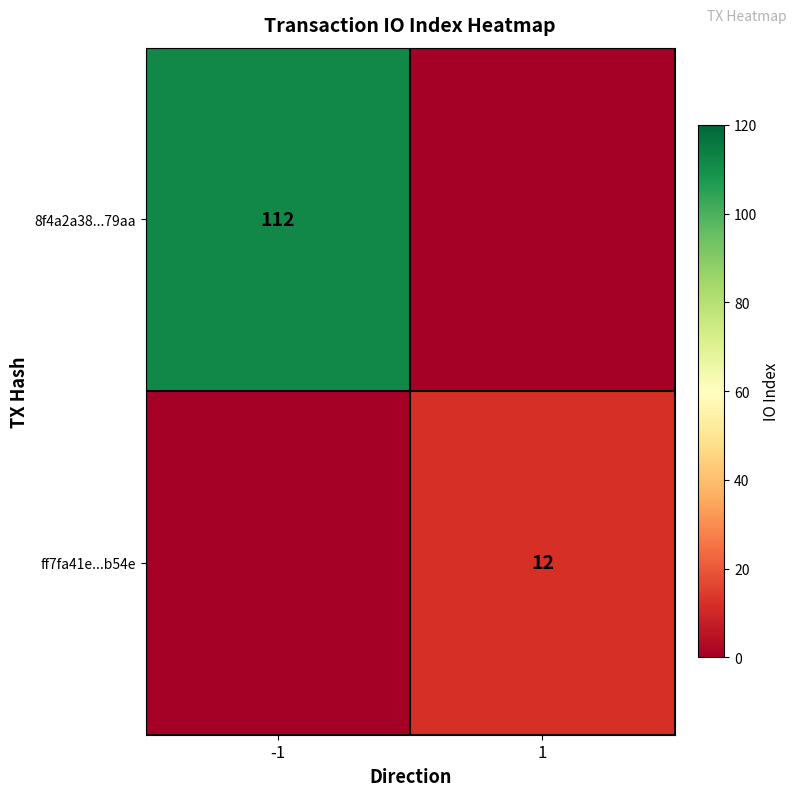

Is the value of 8f4a2a38...79aa at -1 greater than the value of ff7fa41e...b54e at 1?

Yes